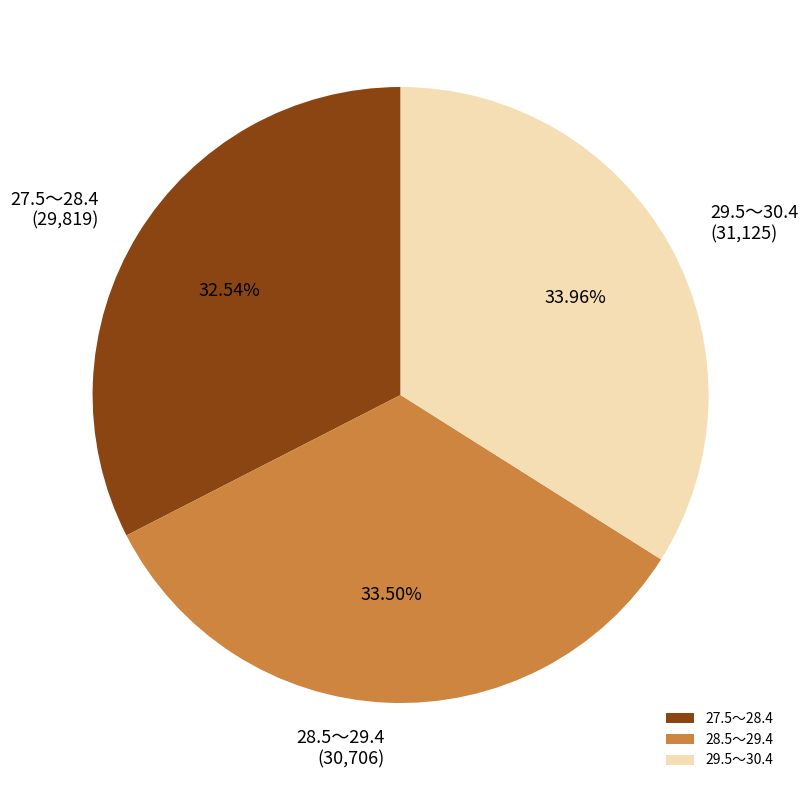

Which has a higher value, 27.5～28.4 or 28.5～29.4?

28.5～29.4